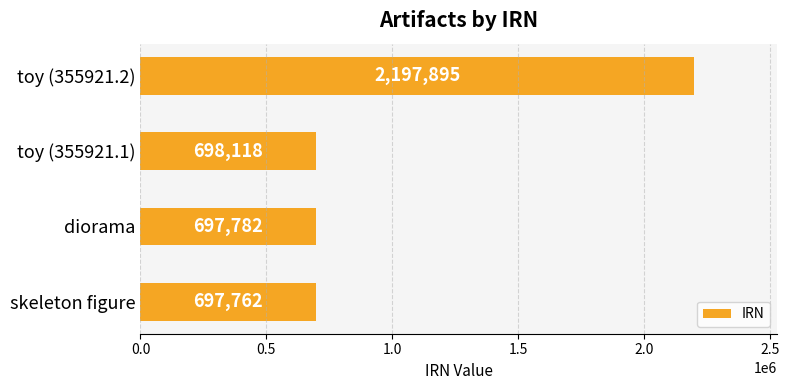

Count the number of categories in the chart.

4